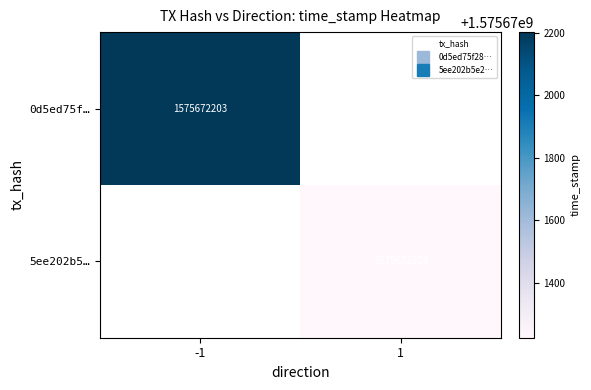

Rank the categories by 0d5ed75f… value from highest to lowest.

-1, 1